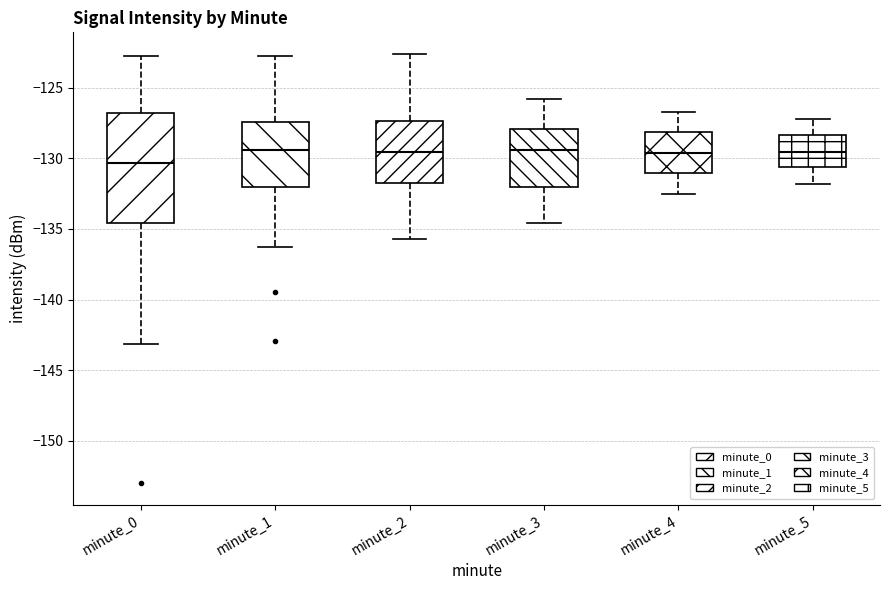

Where does the median line of the box for minute_1 sit on the y-axis? The values are not printed on the chart, so give them approximately, as read against the axis.

-129.5